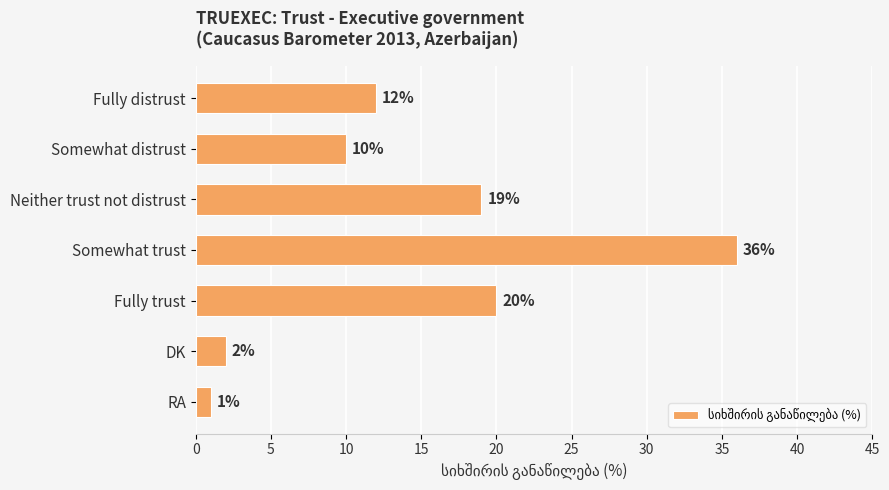

Rank the categories by value from highest to lowest.

Somewhat trust, Fully trust, Neither trust not distrust, Fully distrust, Somewhat distrust, DK, RA